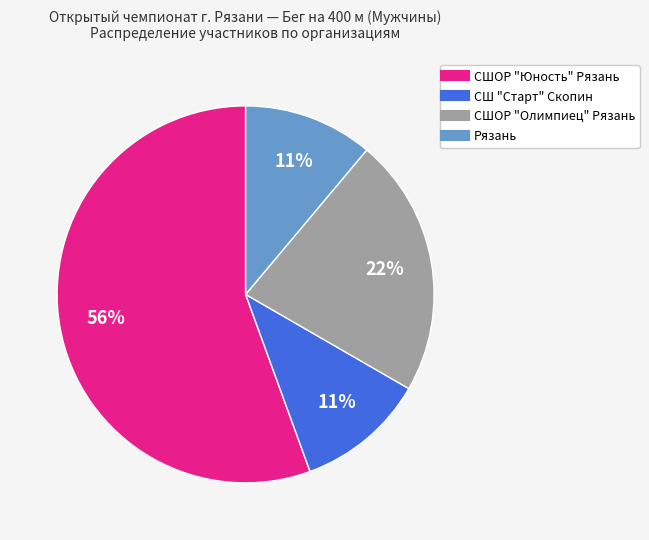

Between СШ "Старт" Скопин and СШОР "Олимпиец" Рязань, which is larger?

СШОР "Олимпиец" Рязань